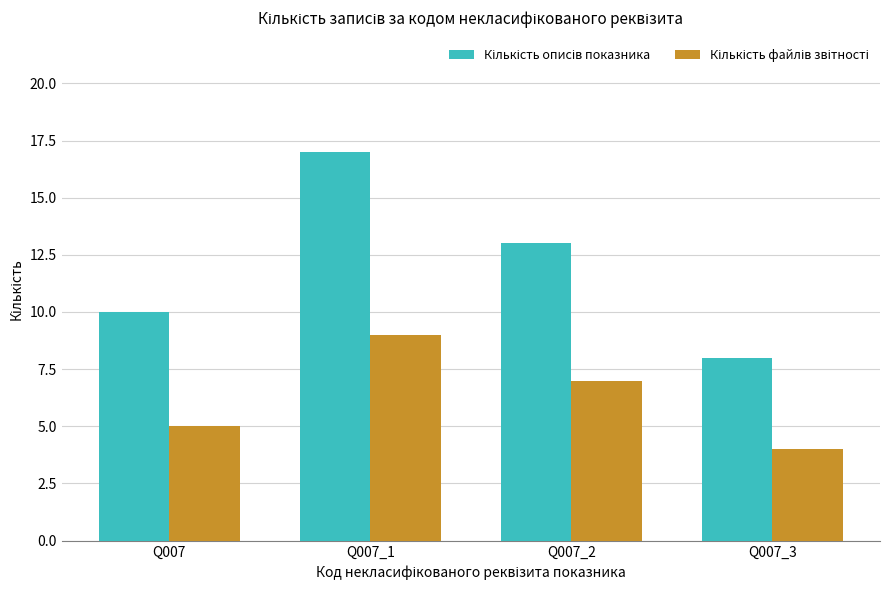

At which category does the chart reach its peak across all series?

Q007_1